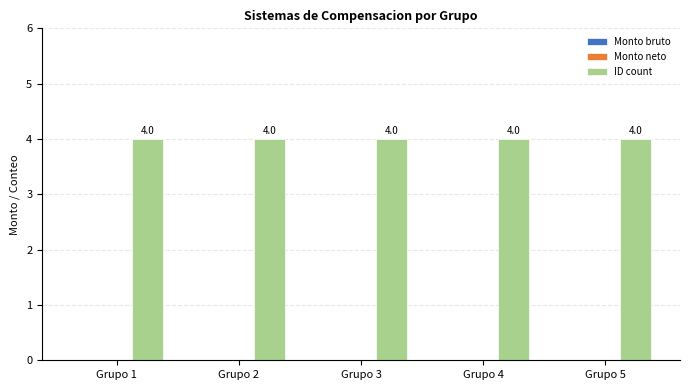

Are the bars grouped side by side (vs. stacked)?

Yes